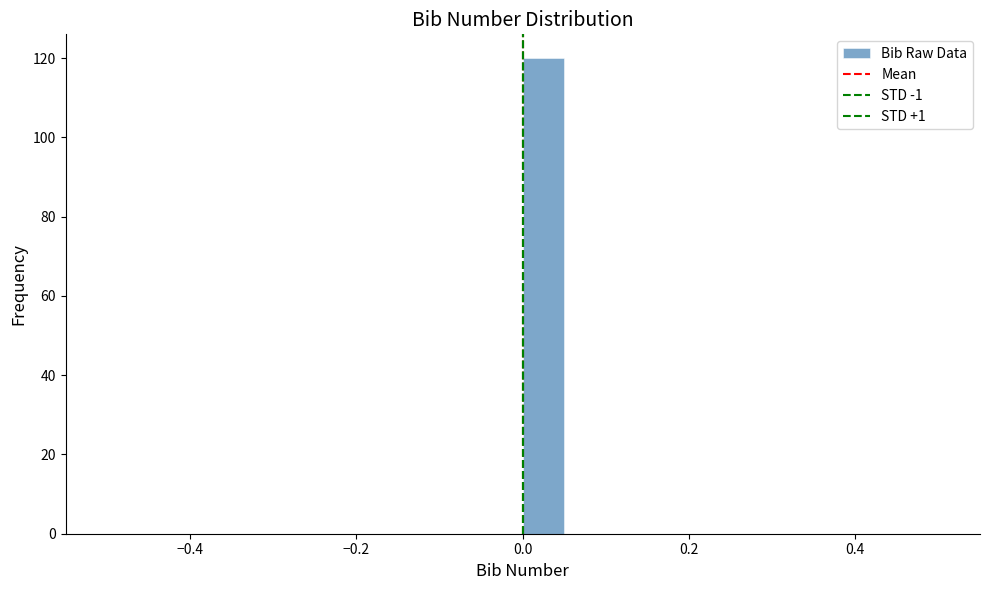

Around what value on the x-axis is the tallest bar? Give the approximate position of its centre, as read against the axis.

0.02